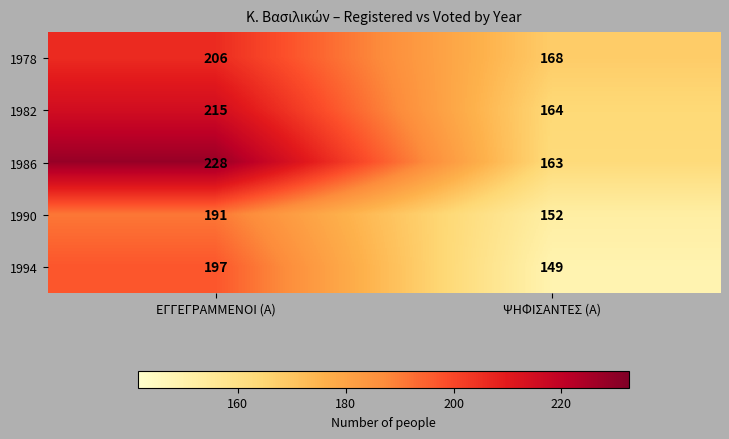

What is the sum of the 1982 values at ΨΗΦΙΣΑΝΤΕΣ (Α) and ΕΓΓΕΓΡΑΜΜΕΝΟΙ (Α)?

379